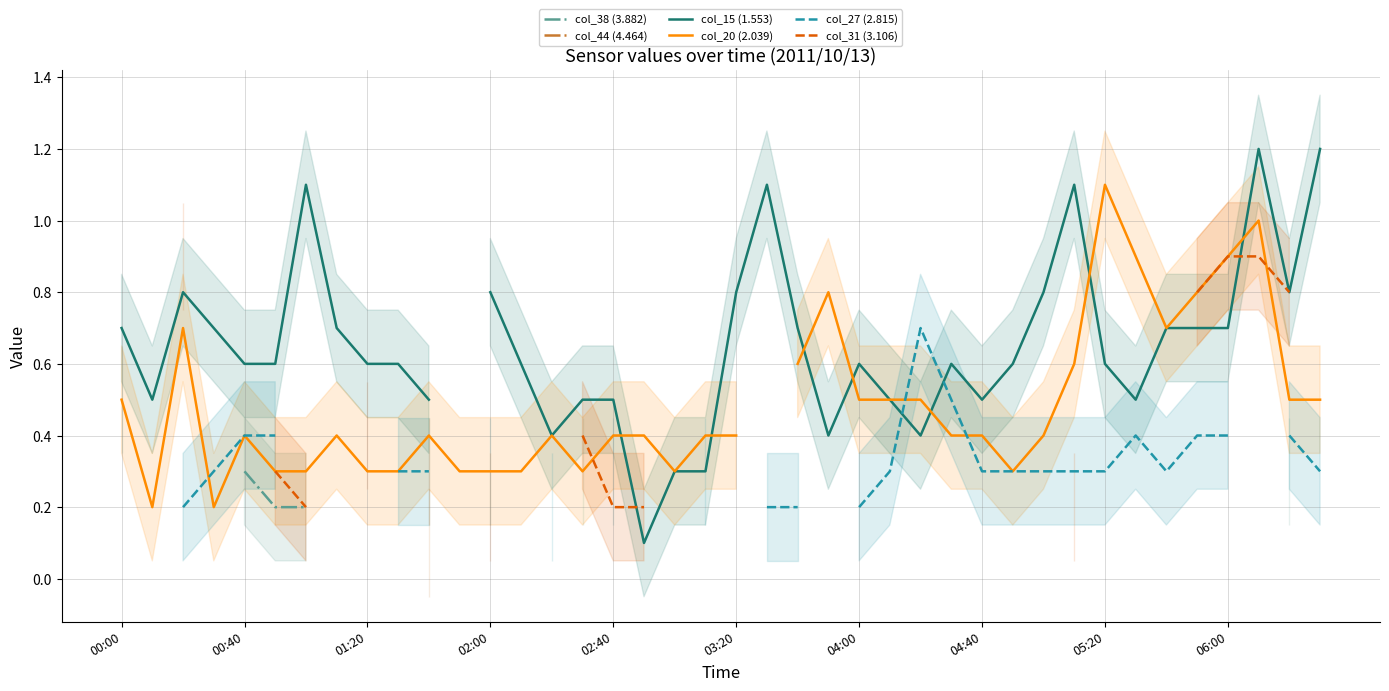

At how many categories does at least one series exceed 1?

6